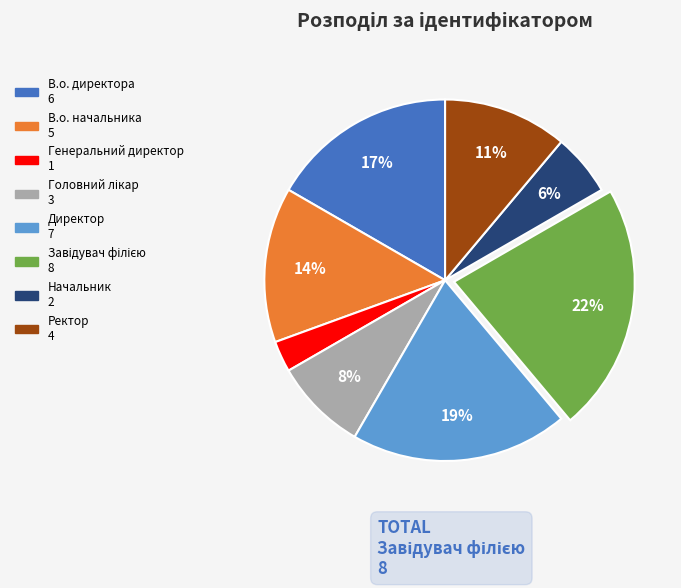

How many segments does this pie chart have?

8